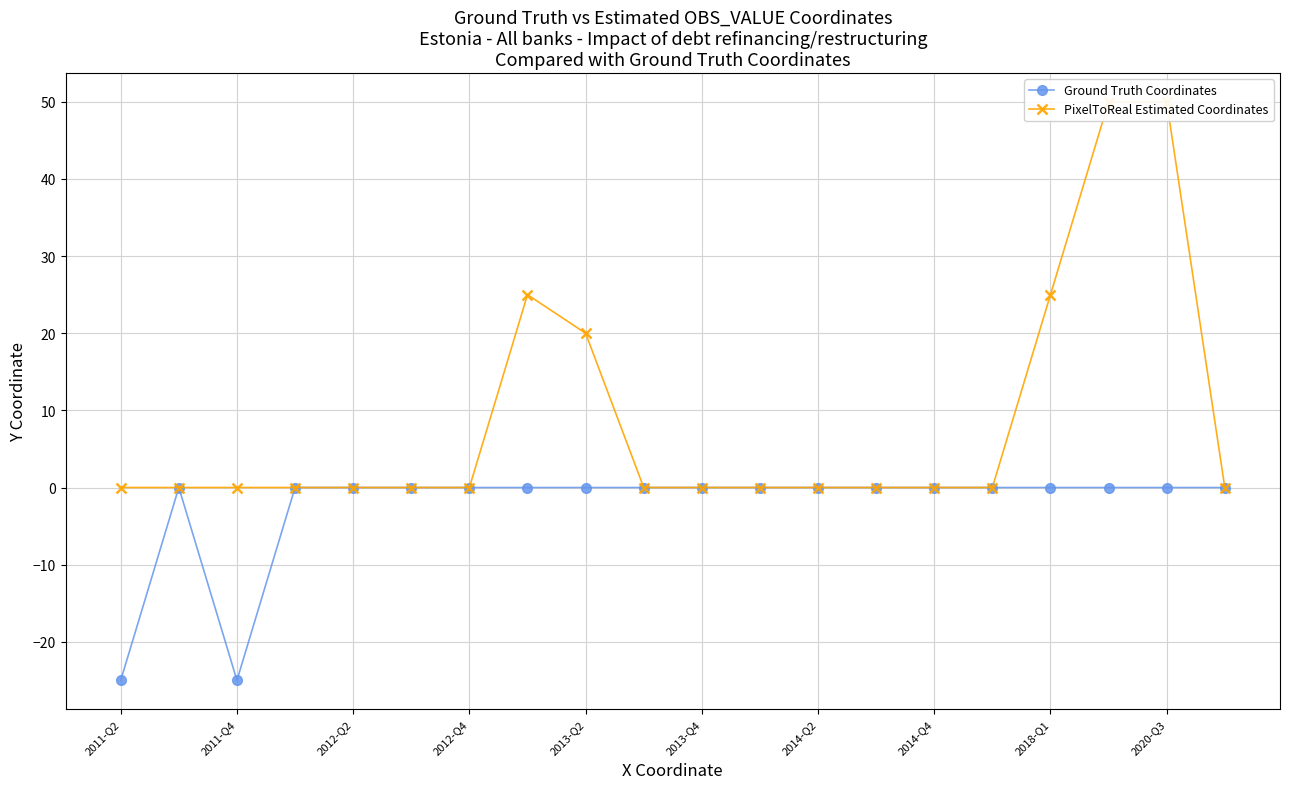

Which series has the largest range (max minus min)?

PixelToReal Estimated Coordinates